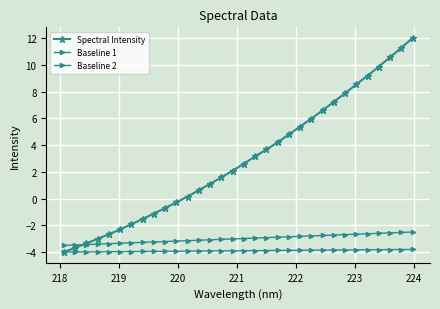

Does the chart display data point markers on the line(s)?

Yes